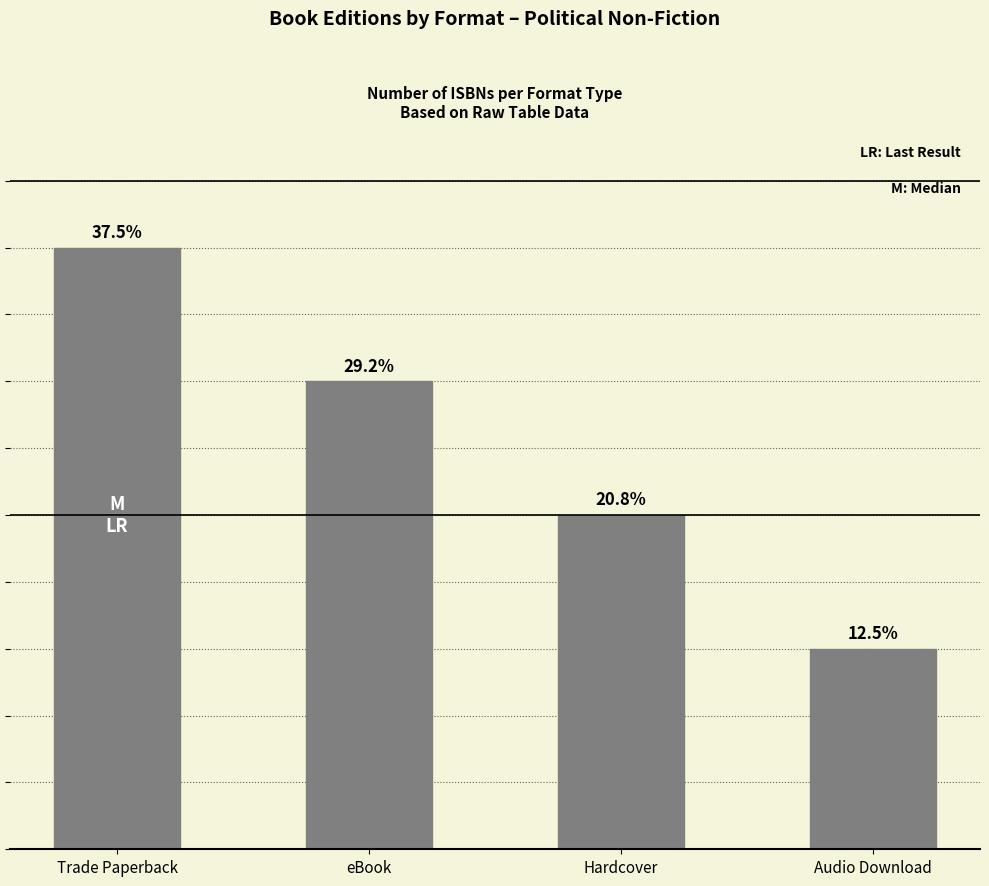

What position from the left is Trade Paperback?

1